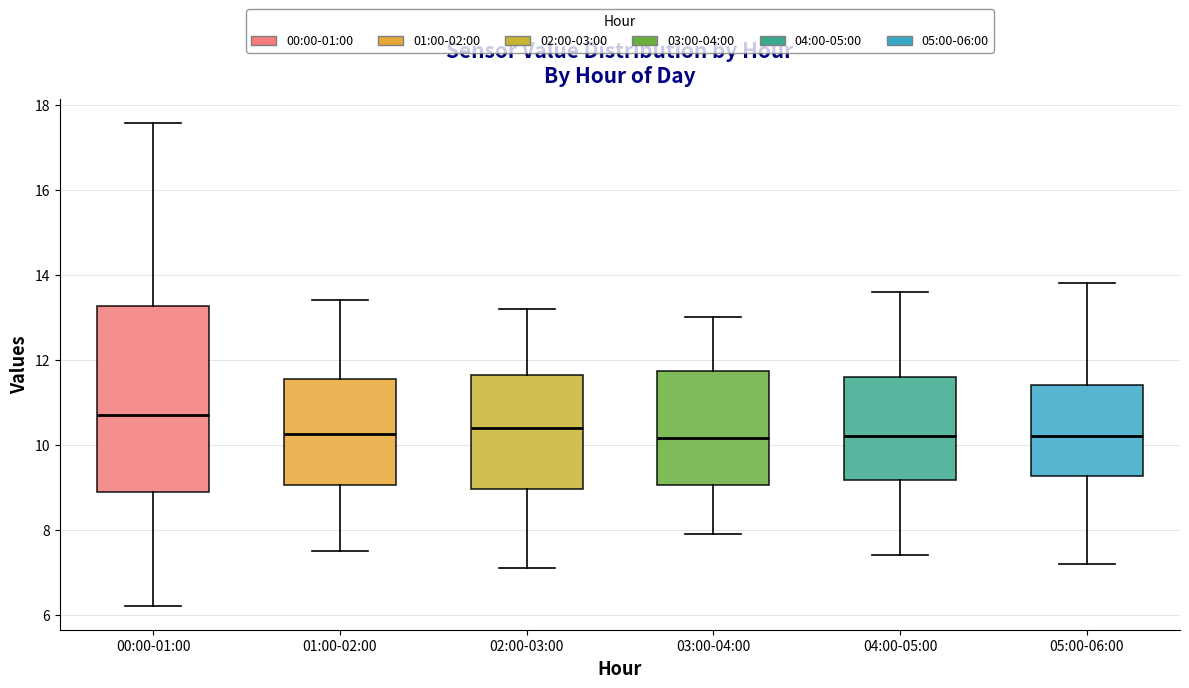

Reading left to right, transcribe this box plot: for each box, give where its median line is, the range the box spans, and where its two whiskers end, as read against the y-axis. The values are not printed on the chart, so give them approximately, as read against the axis.

00:00-01:00: median 10.8, box 8.8 to 13.2, whiskers 6.2 to 17.6
01:00-02:00: median 10.2, box 9.0 to 11.6, whiskers 7.6 to 13.4
02:00-03:00: median 10.4, box 9.0 to 11.6, whiskers 7.2 to 13.2
03:00-04:00: median 10.2, box 9.0 to 11.8, whiskers 8.0 to 13.0
04:00-05:00: median 10.2, box 9.2 to 11.6, whiskers 7.4 to 13.6
05:00-06:00: median 10.2, box 9.2 to 11.4, whiskers 7.2 to 13.8